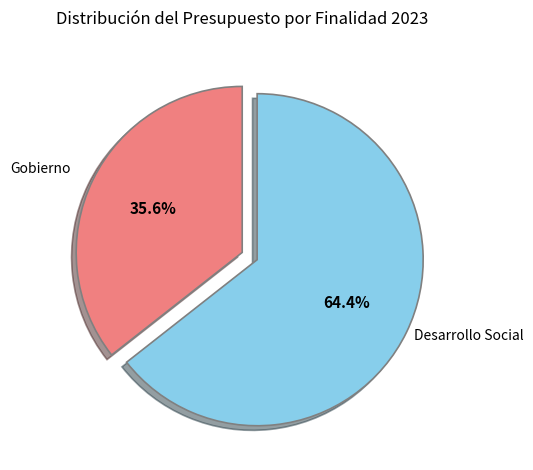

Which category has the biggest portion of the pie?

Desarrollo Social